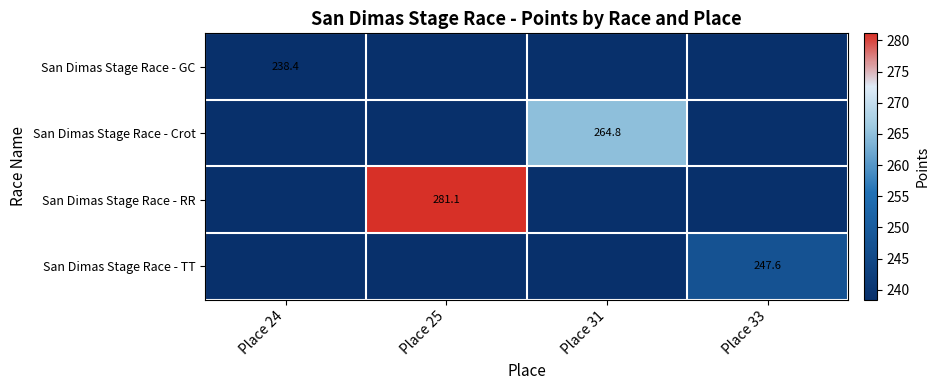

At how many categories does at least one series exceed 77?

4